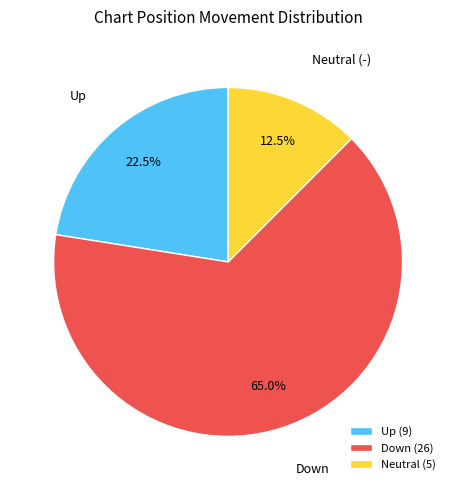

How many slices are in this pie chart?

3